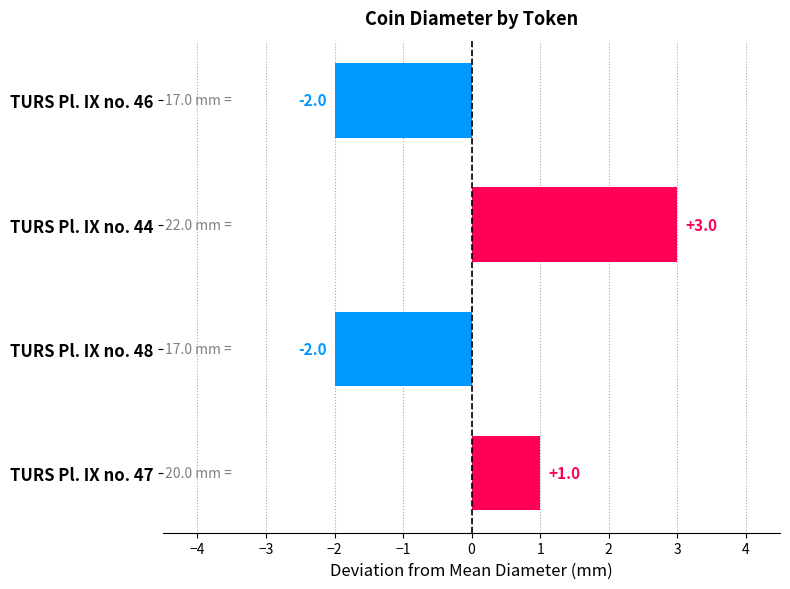

The chart shows a value of -2 at TURS Pl. IX no. 48. True or false?

True